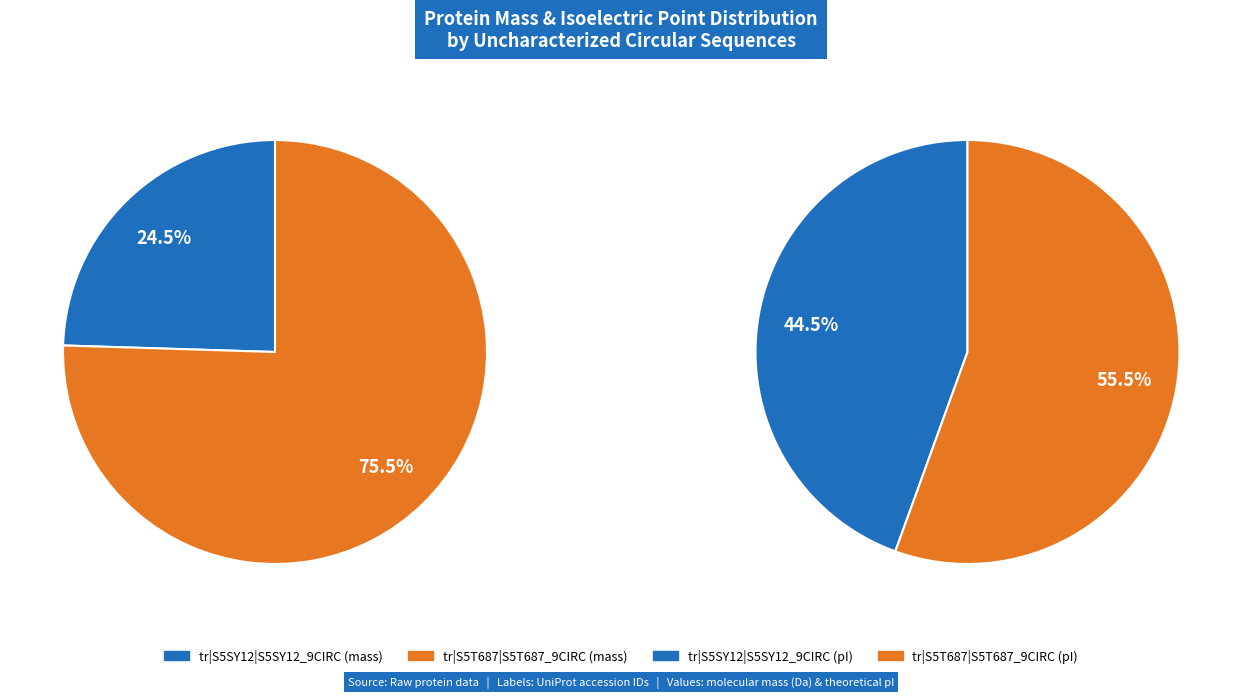

True or false: tr|S5T687|S5T687_9CIRC accounts for 82% of the total.

False